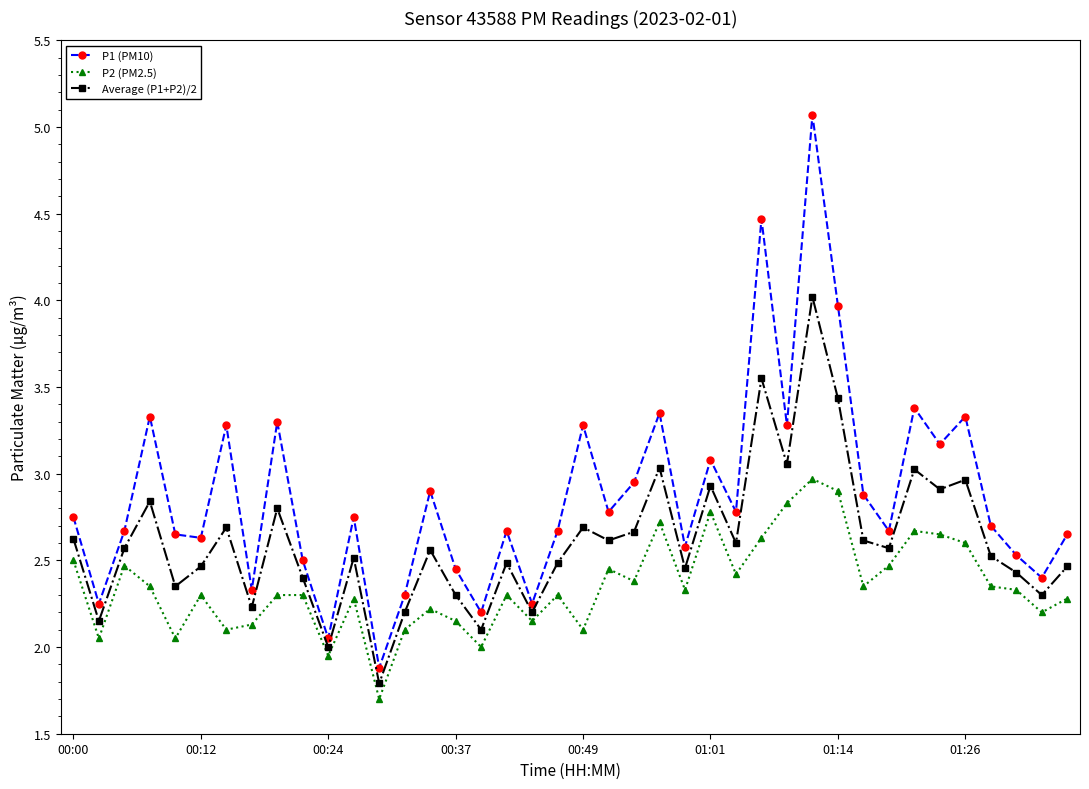

True or false: P2 (PM2.5) has more than 1 points higher than both neighbors.

True